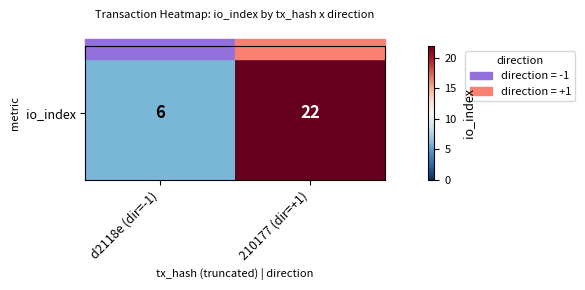

What is the change in value from d2118e (dir=-1) to 210177 (dir=+1)?

+16